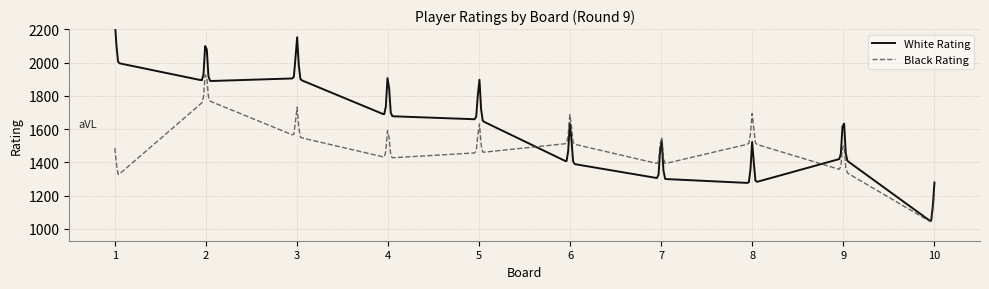

True or false: Black Rating has more than 2 points higher than both neighbors.

True